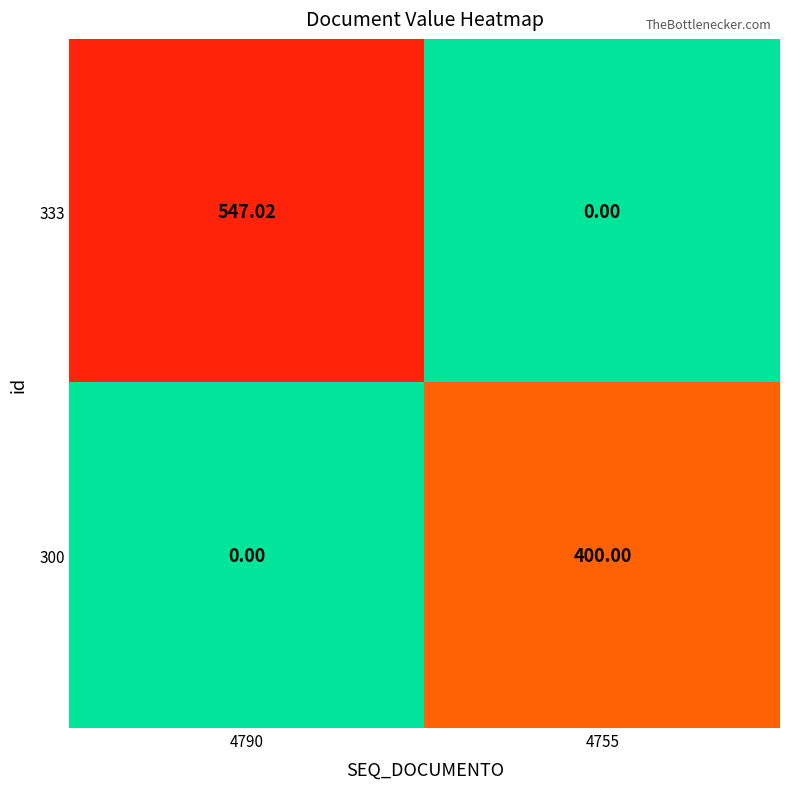

Is the value of 333 at 4790 greater than the value of 300 at 4755?

Yes